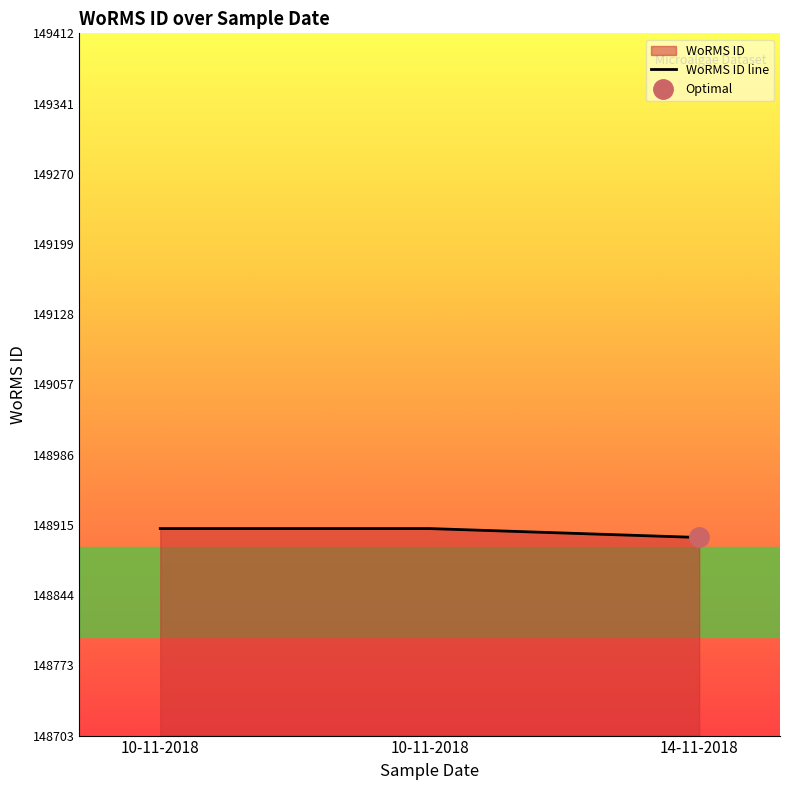

What is the label of the 1st point from the right?

14-11-2018